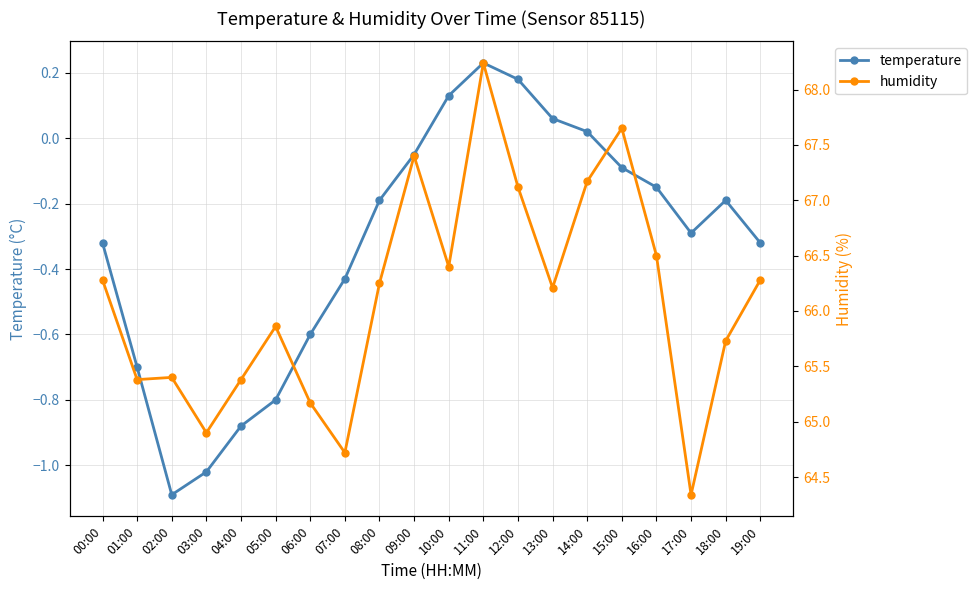

What is the difference between the temperature values at 09:00 and 13:00?

0.1